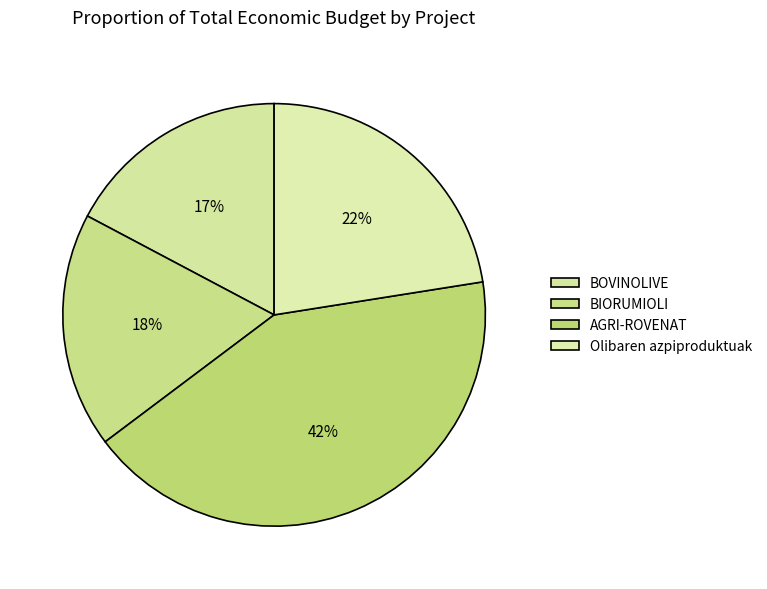

True or false: AGRI-ROVENAT accounts for 42% of the total.

True